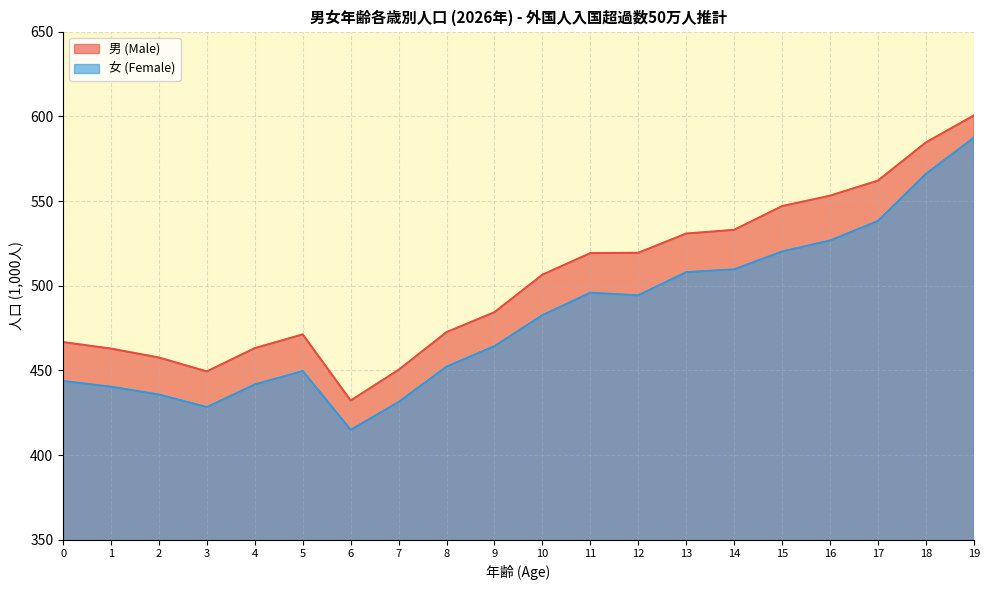

At which label does 男 (Male) reach its minimum?

6